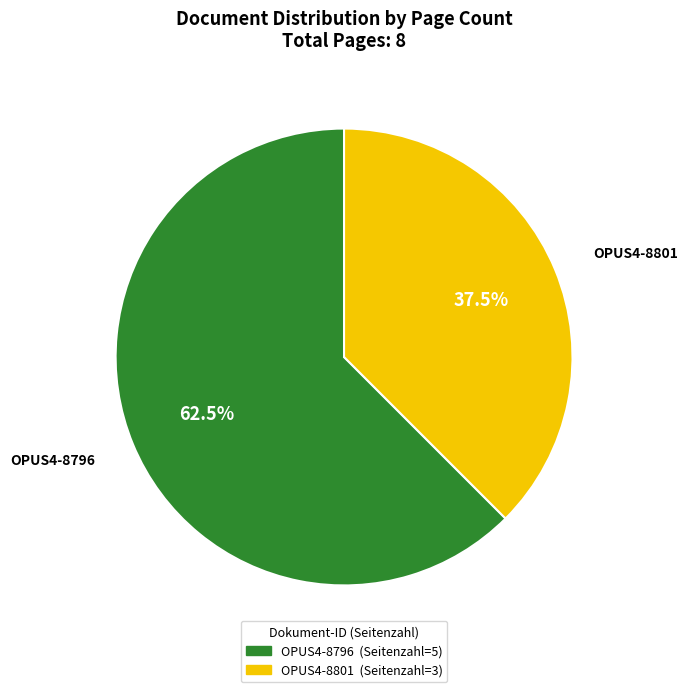

Which slice is the largest?

OPUS4-8796